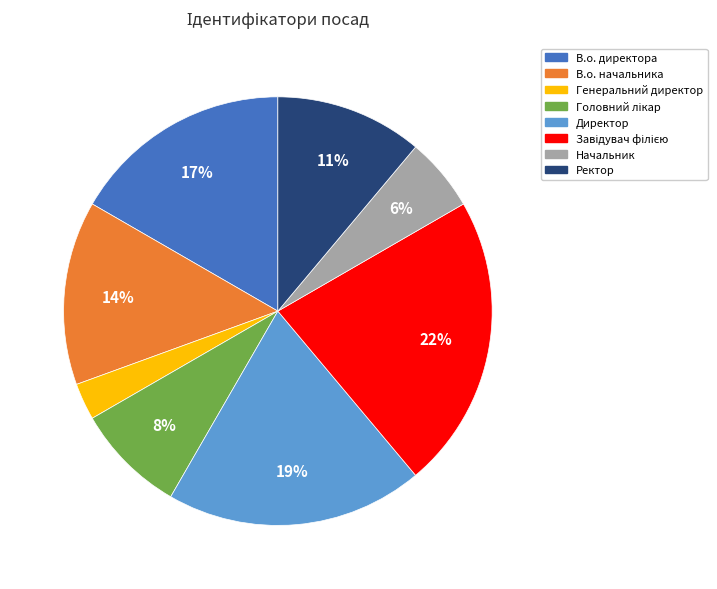

Which category has the smallest portion of the pie?

Генеральний директор